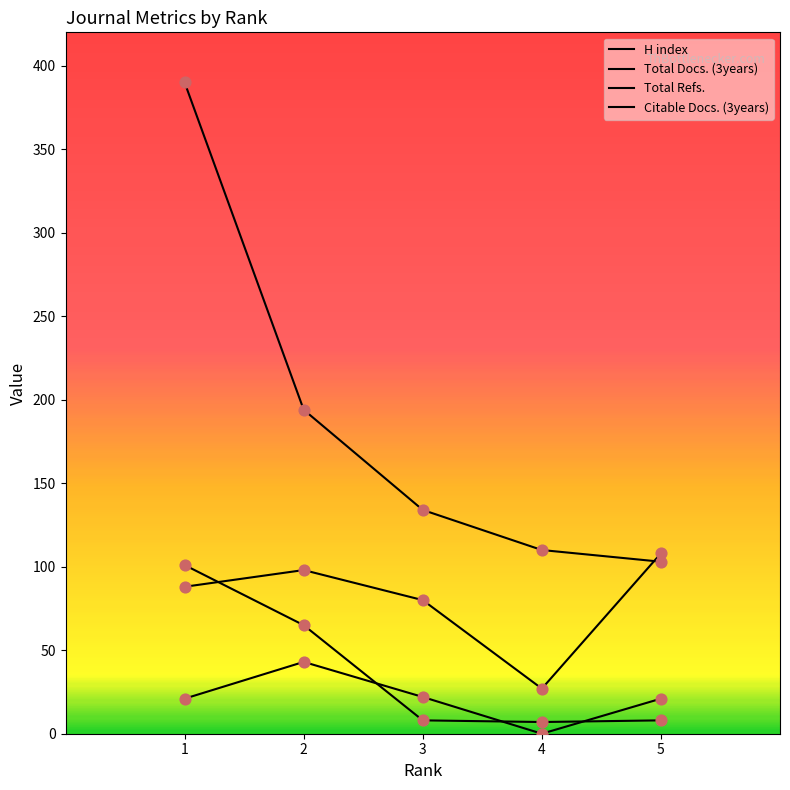

Which series has the widest spread of Y values?

H index